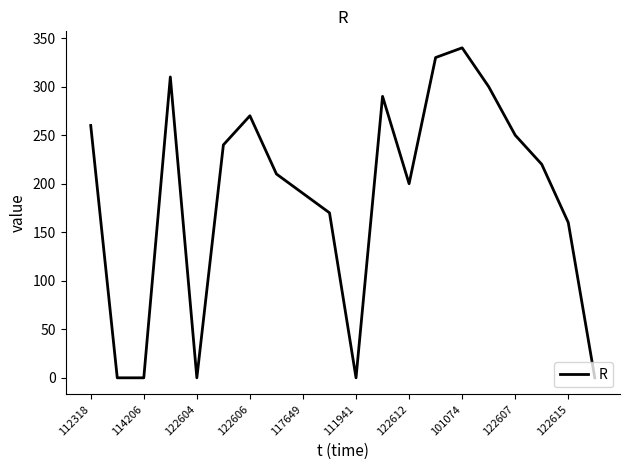

What is the difference between the maximum and minimum values?

340